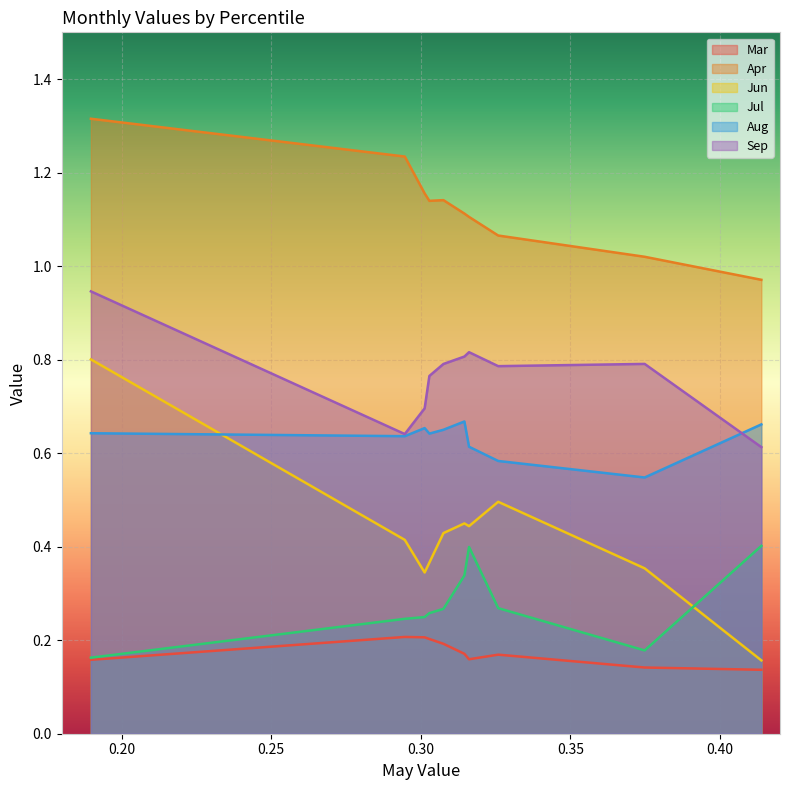

How many categories are shown in the chart?

10